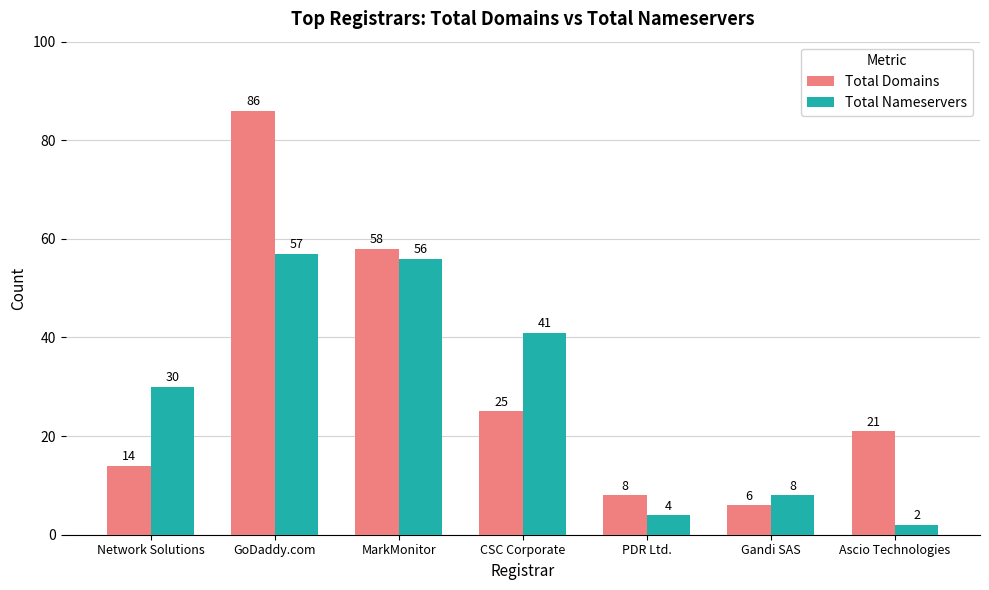

Does the chart contain stacked bars?

No